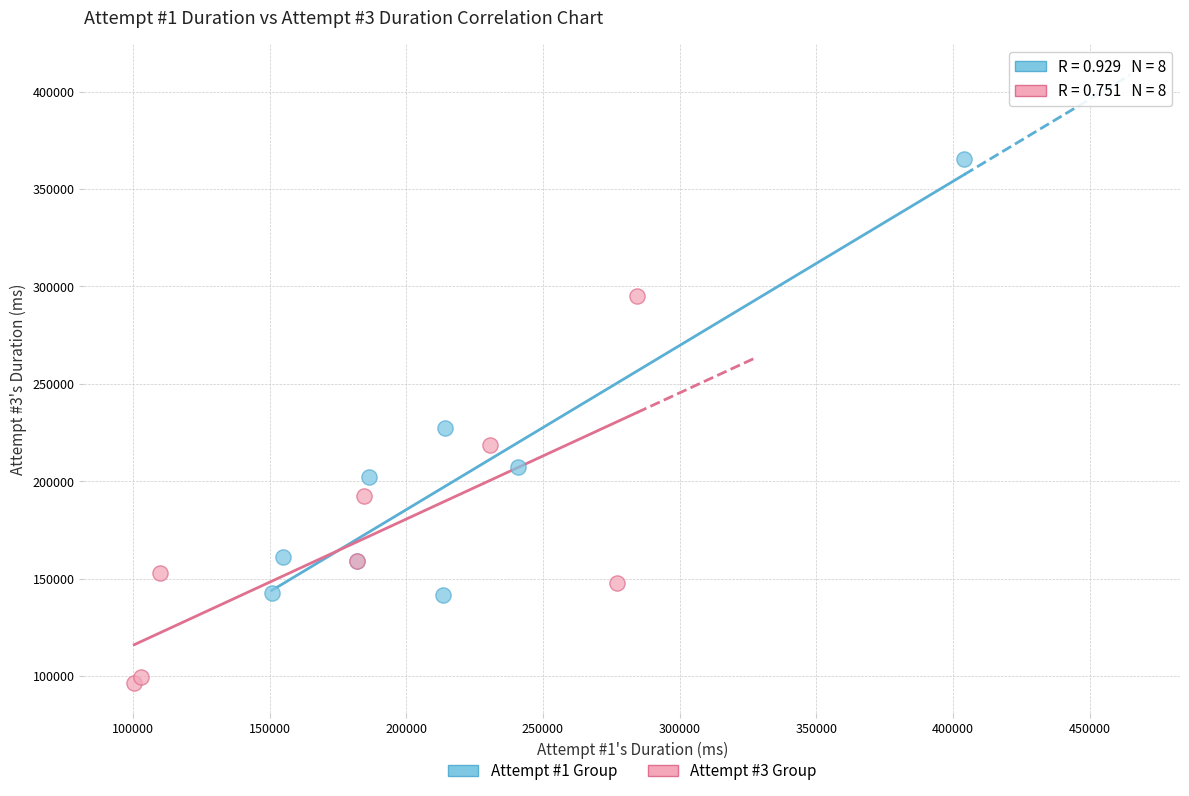

Which series has the largest Y range (max minus min)?

Attempt #1 Group